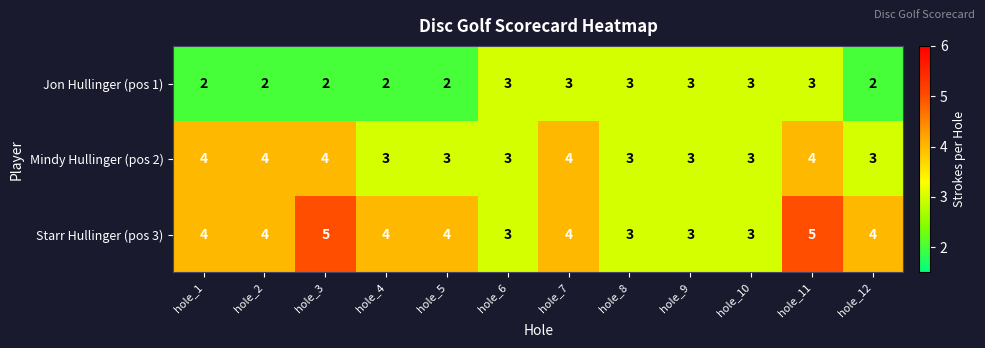

Count the Starr Hullinger (pos 3) values in the range 3 to 4.

10